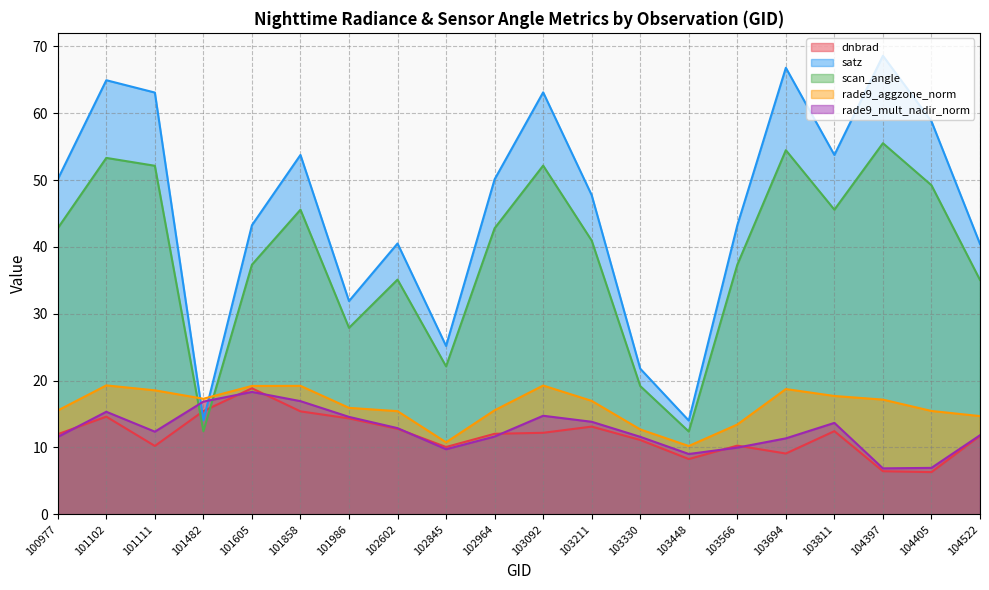

Rank the series by their maximum value, from lowest to highest.

rade9_mult_nadir_norm, dnbrad, rade9_aggzone_norm, scan_angle, satz